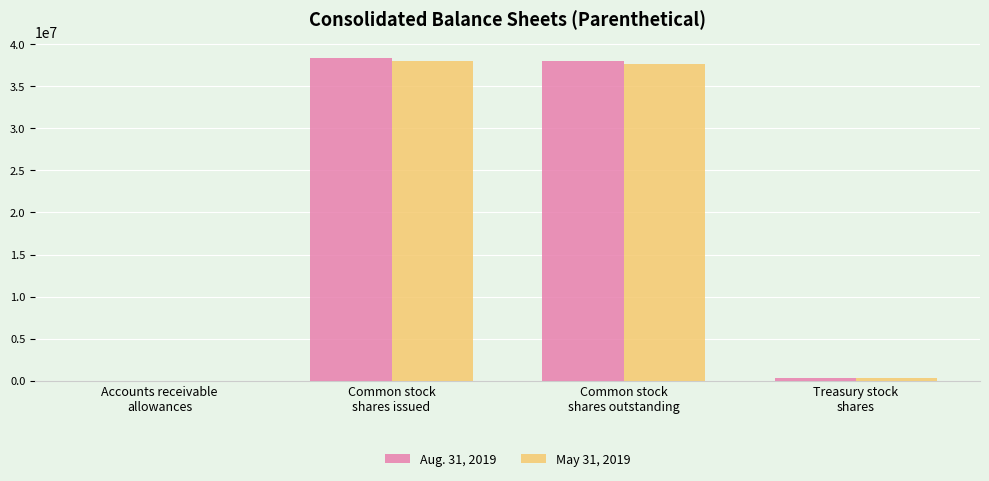

Which series has the widest spread of values?

Aug. 31, 2019